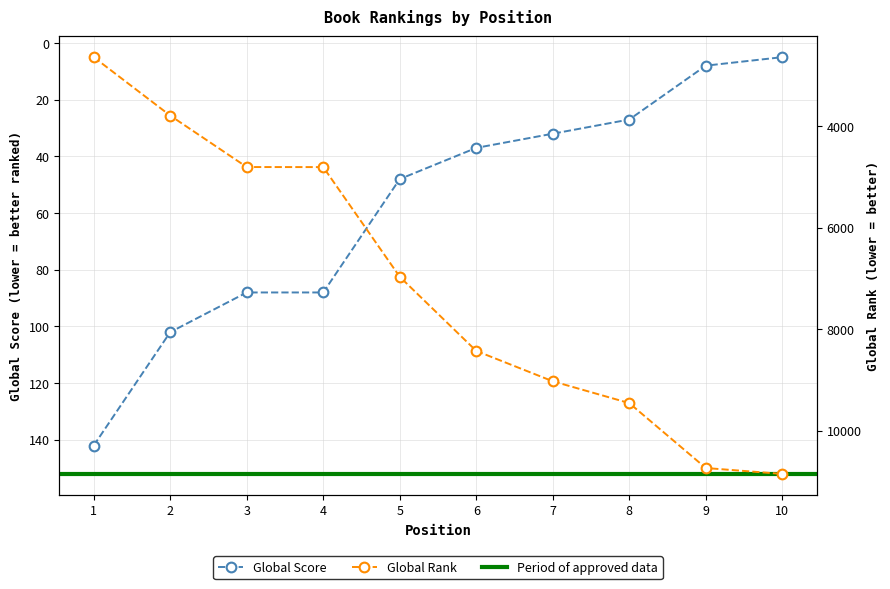

True or false: Global Score and Global Rank cross at least once.

False